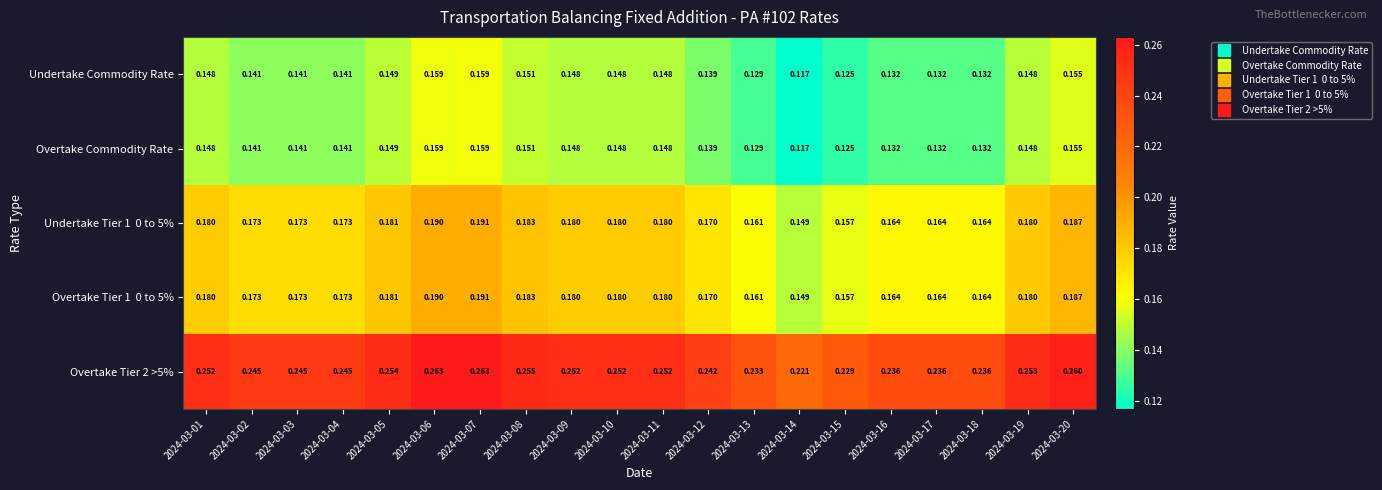

Between 2024-03-16 and 2024-03-20, which series saw the biggest shift?

Overtake Tier 2 >5%